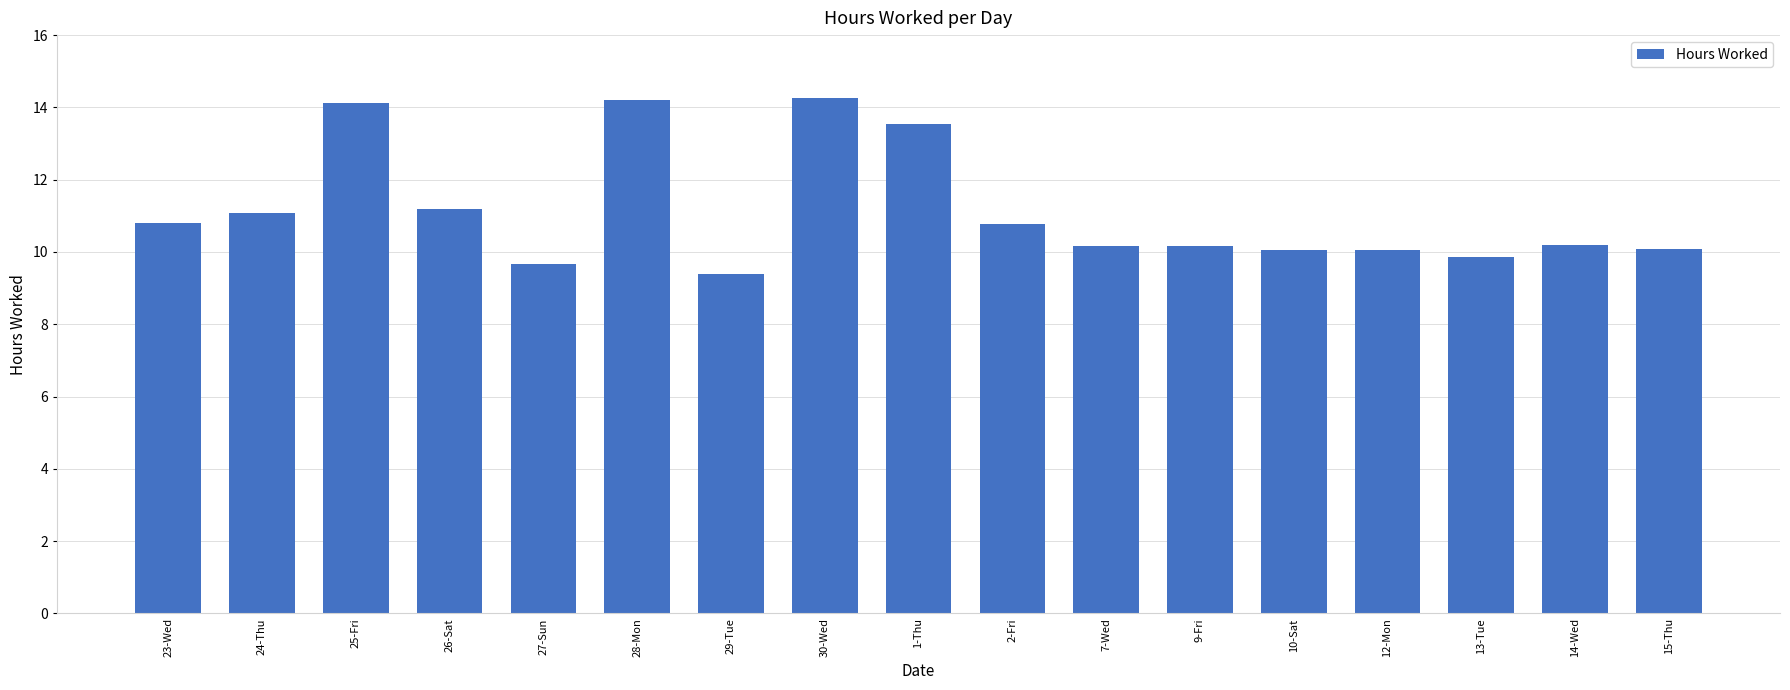

Are the bars grouped side by side (vs. stacked)?

No